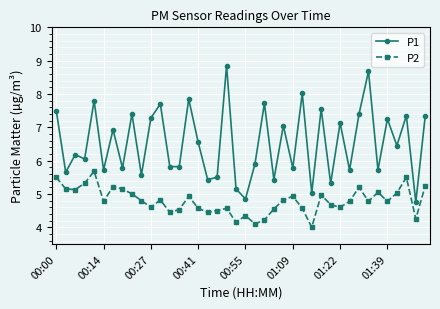

Which series has the largest total across all categories?

P1